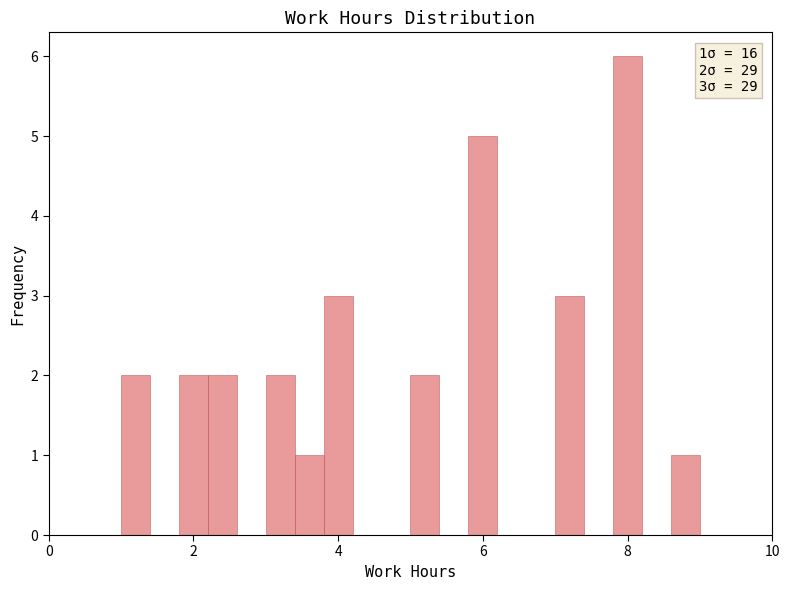

Read against the x-axis, roughly where is the centre of the tallest bar?

8.0